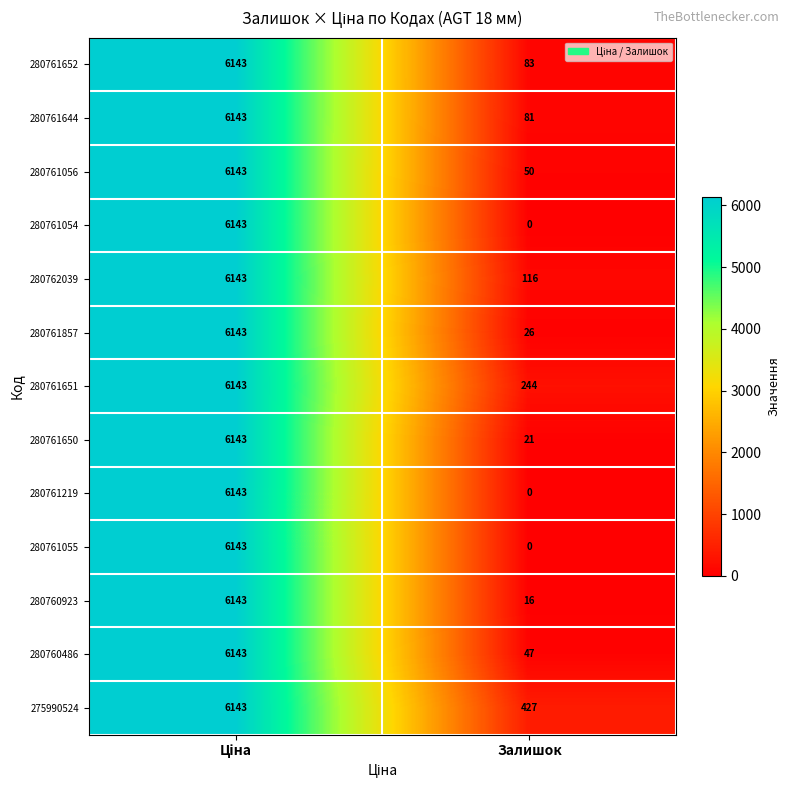

What is the minimum value for 280761651?

244